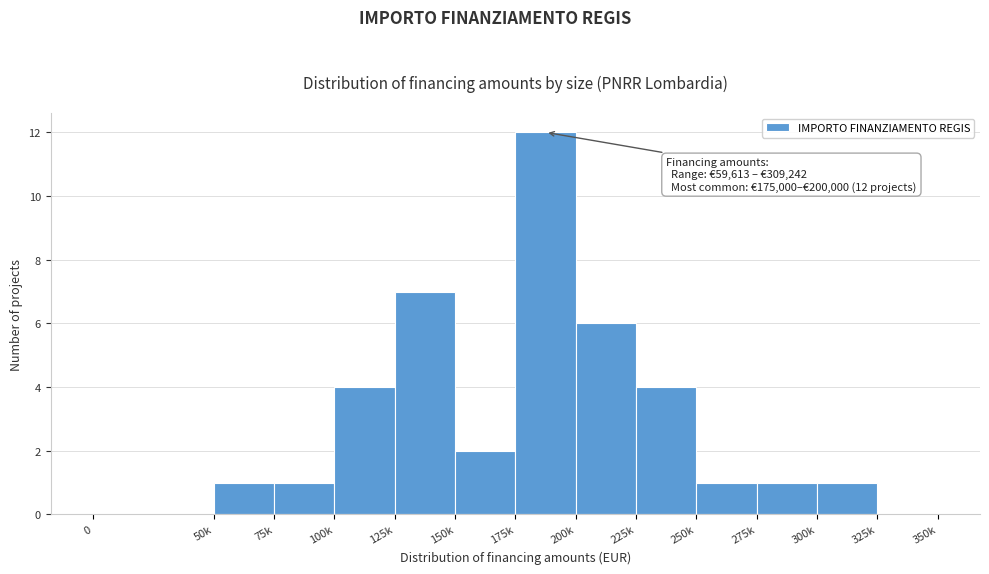

Reading right to left, what are all the values shown in this chart?

325k=0	300k=1	275k=1	250k=1	225k=4	200k=6	175k=12	150k=2	125k=7	100k=4	75k=1	50k=1	0=0